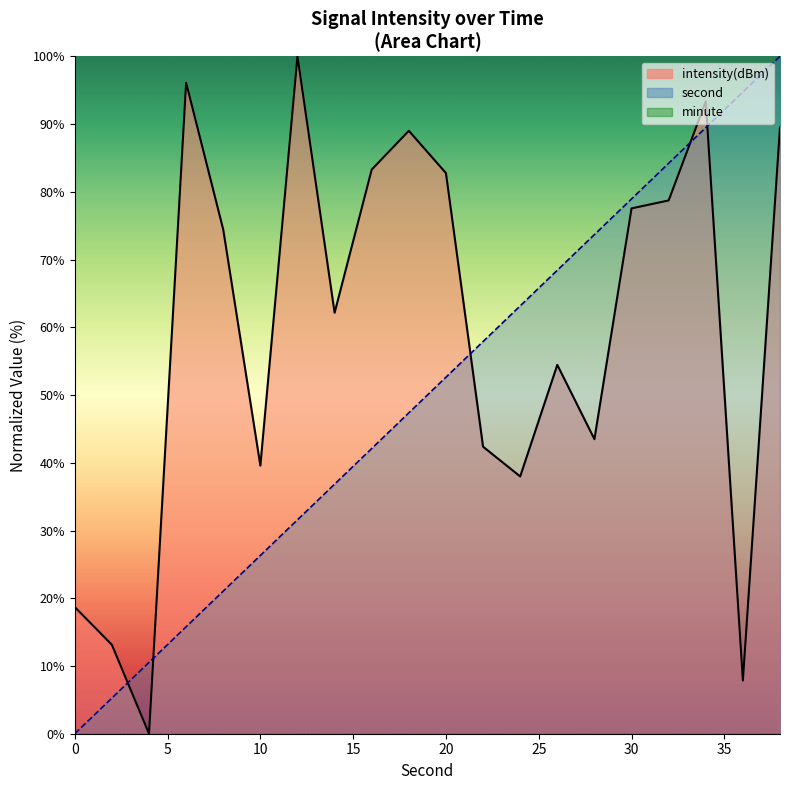

What is the value of the second point at the 8th from the left?

36.8